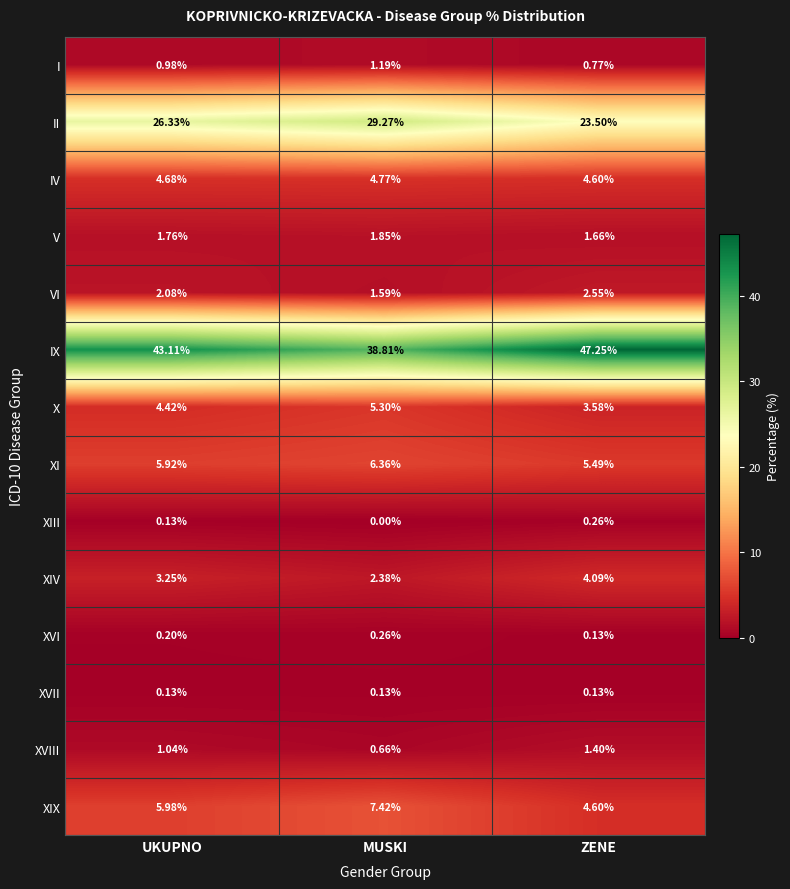

At which label is XIX closest to 6?

UKUPNO